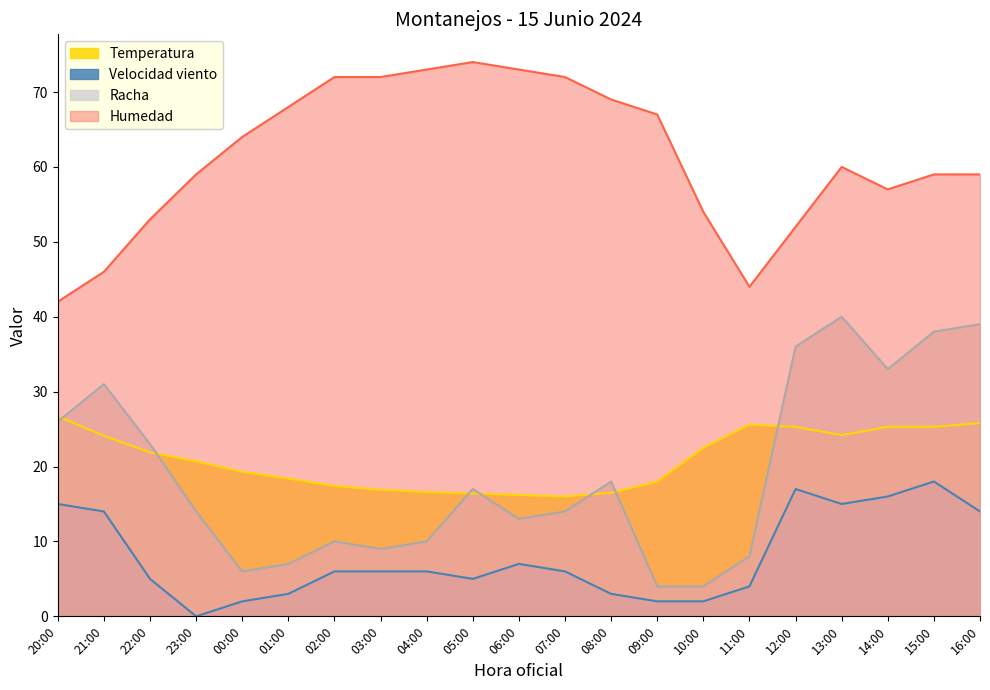

How many values in the Velocidad viento series exceed 6?

8